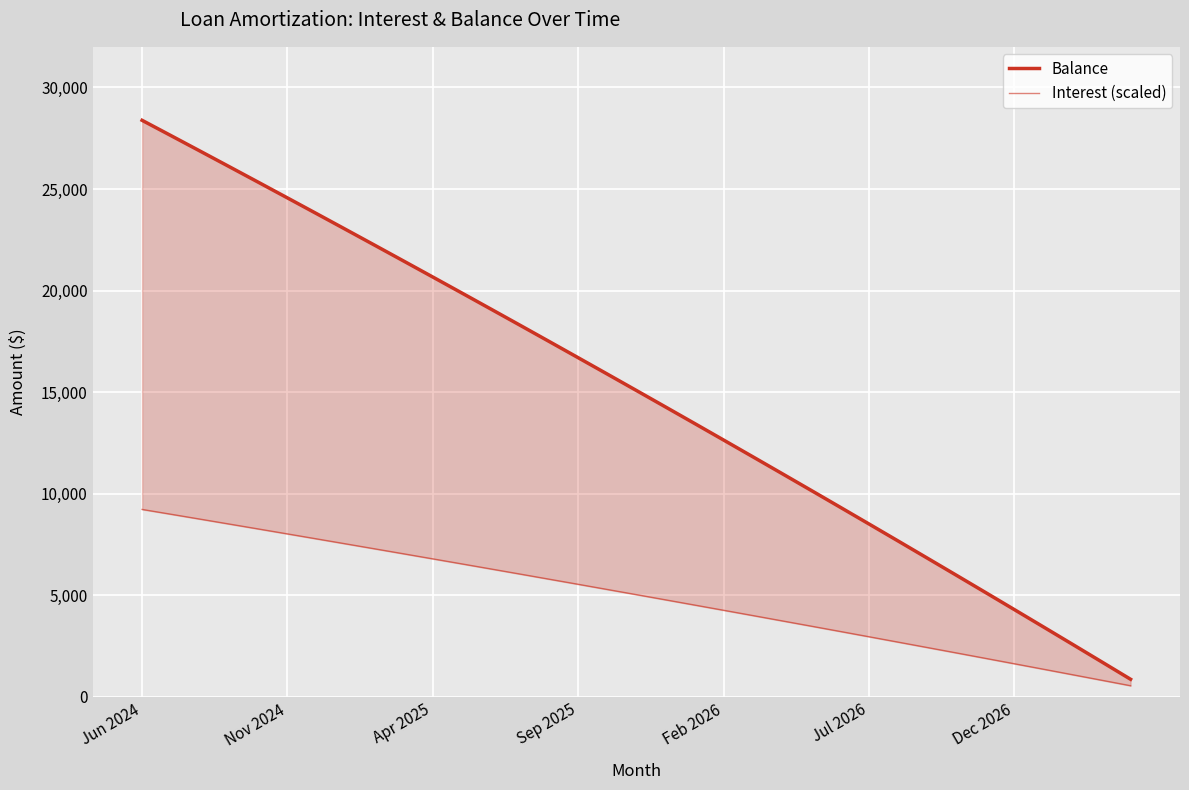

The value of Balance at Feb 2026 is 8227.8. True or false?

False